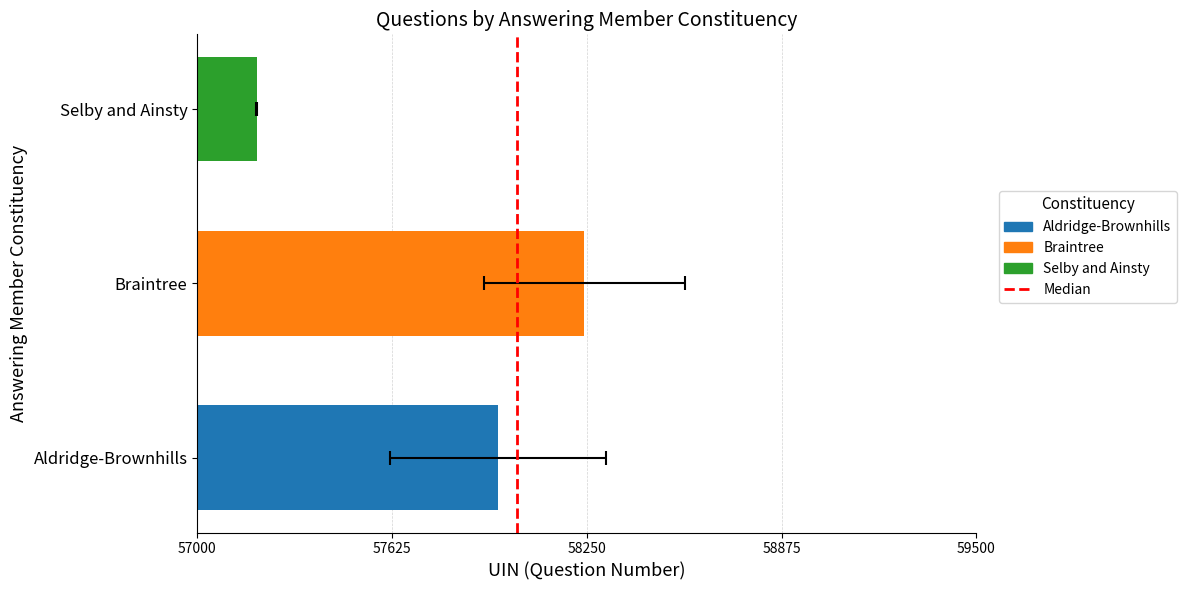

Which has a higher value, 57625 or 57000?

57625